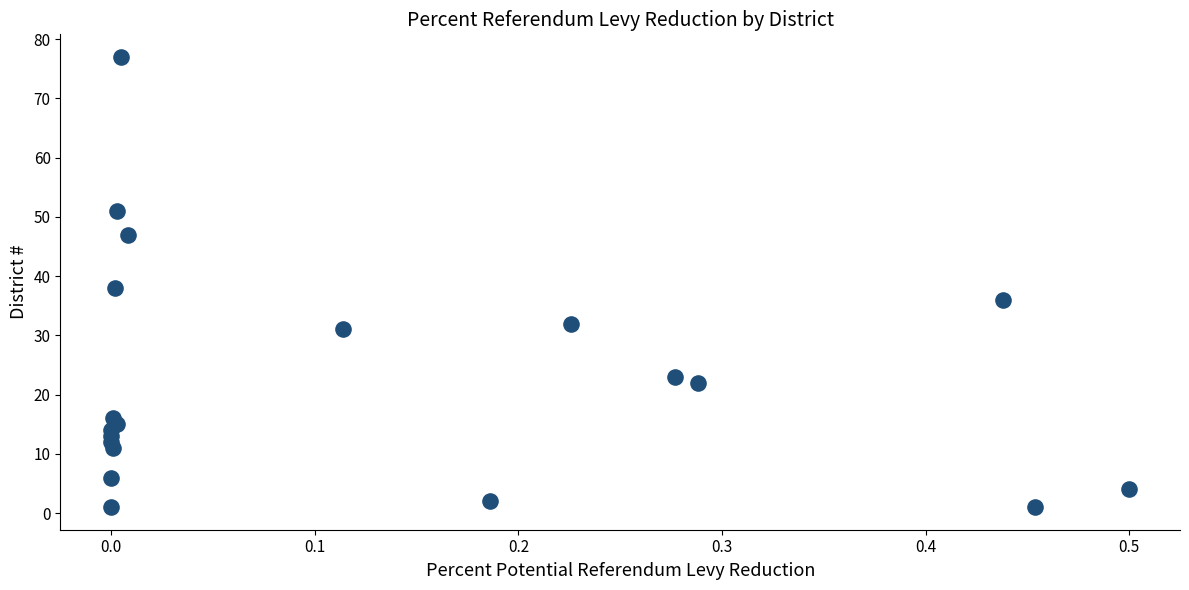

What is the range of Y values (max minus min)?

76